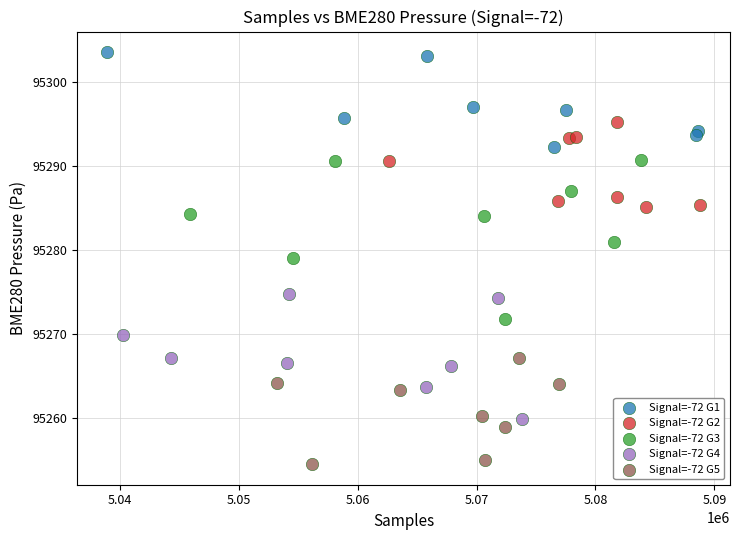

Which series contains the lowest Y value?

Signal=-72 G5